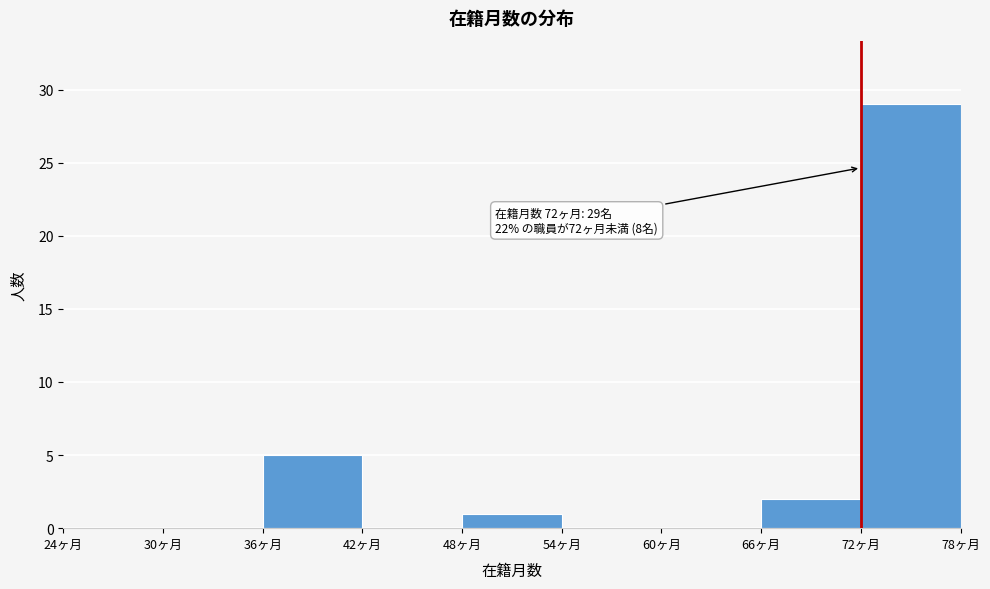

Over which range of the x-axis is the bar tallest?

72 to 78